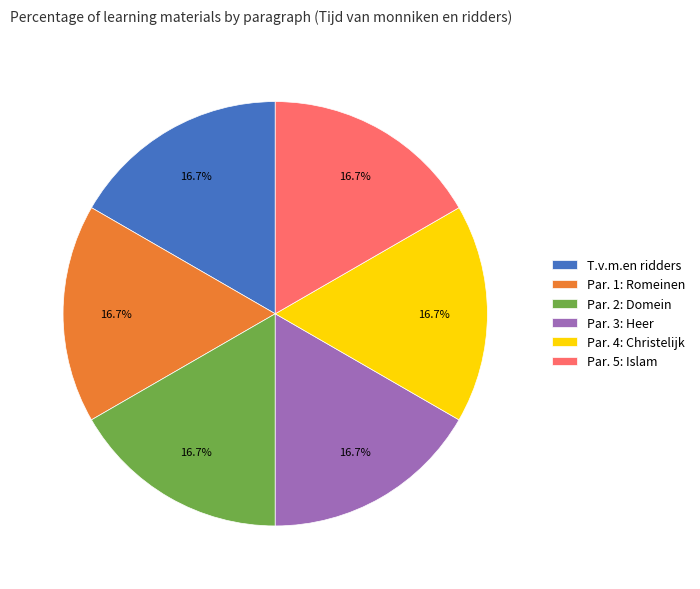

What percentage do Par. 2: Domein and Par. 1: Romeinen together represent?

33.3%